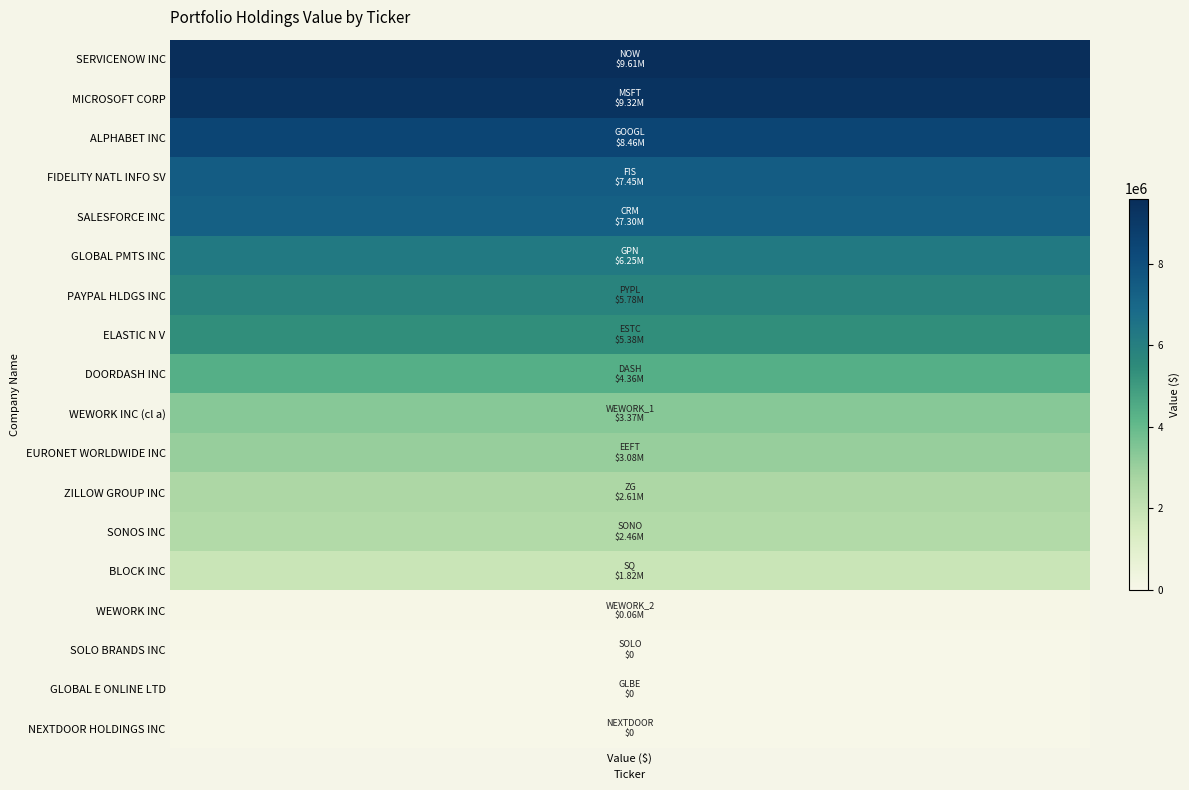

At how many categories does at least one series exceed 5897540?

6